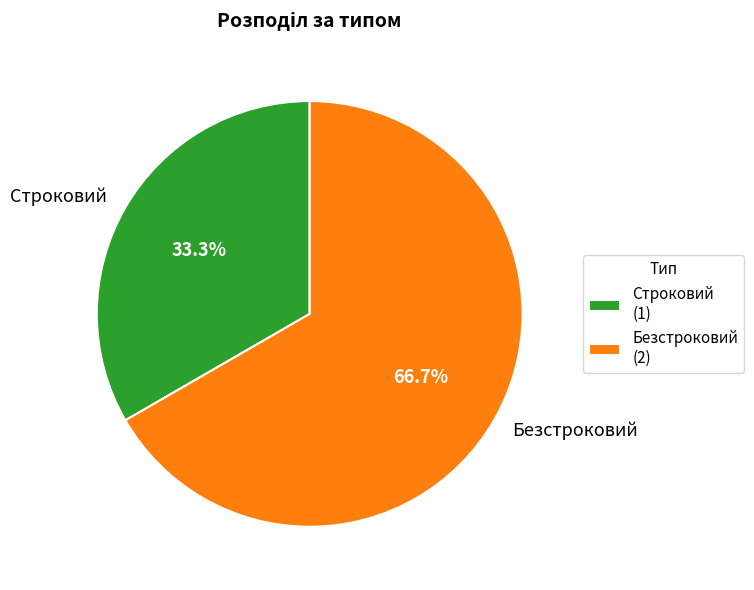

Is Строковий the majority of the pie?

No